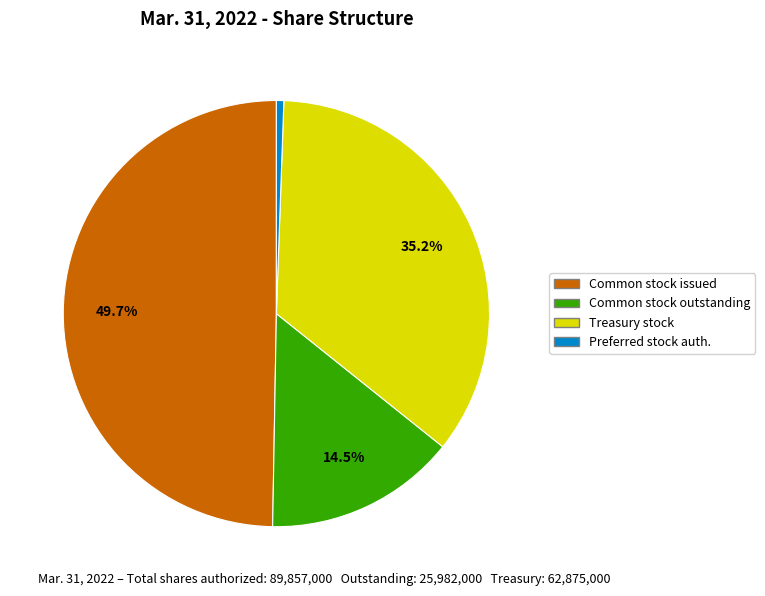

Is there any slice that represents more than half of the pie?

No